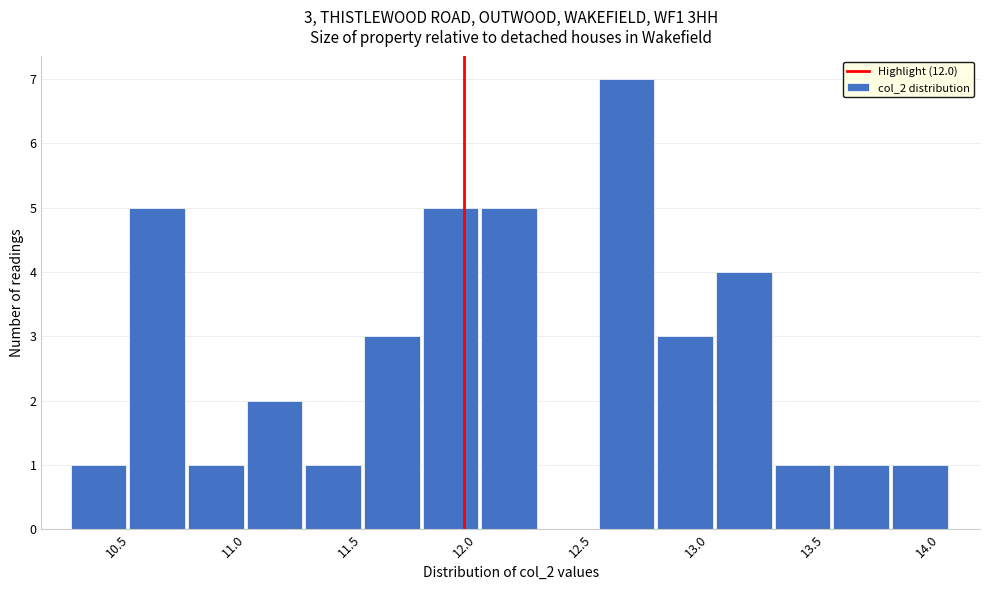

Which range on the x-axis has the tallest bar?

12.60 to 12.85